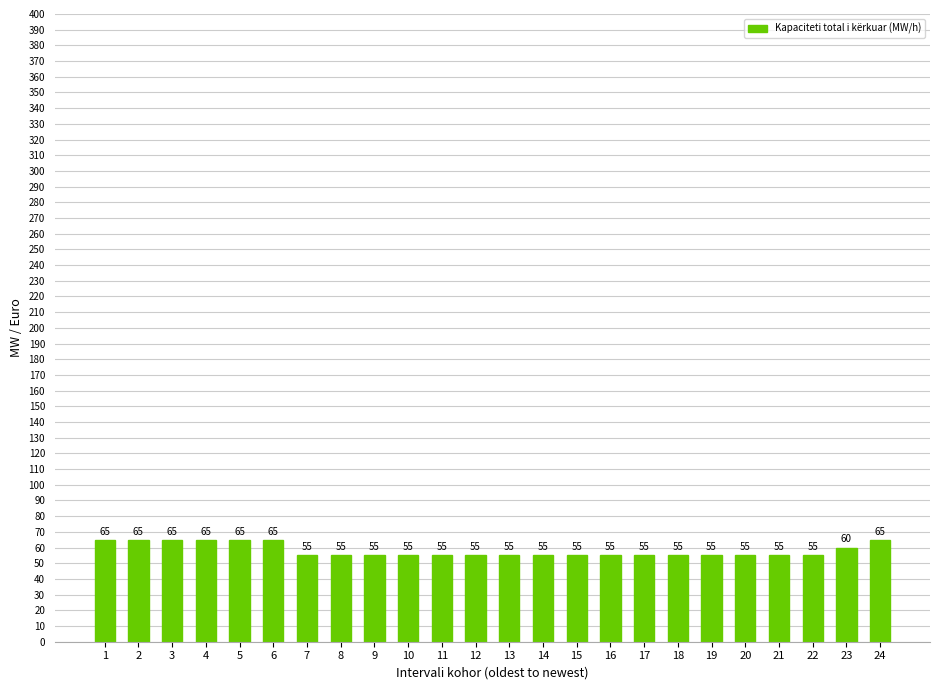

What is the difference between the second highest and second lowest values?

10